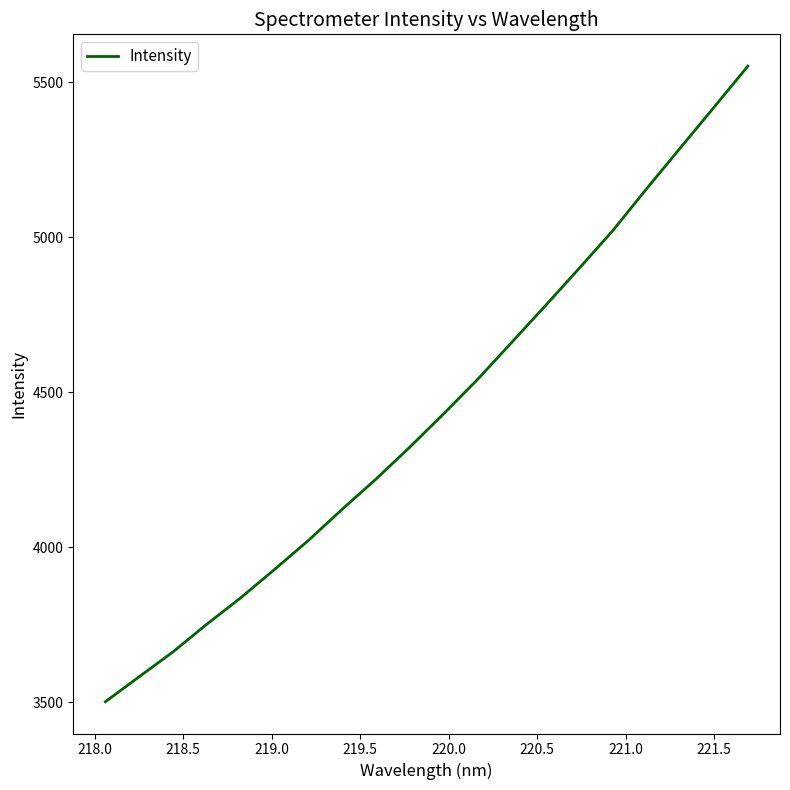

How many categories are shown in the chart?

20